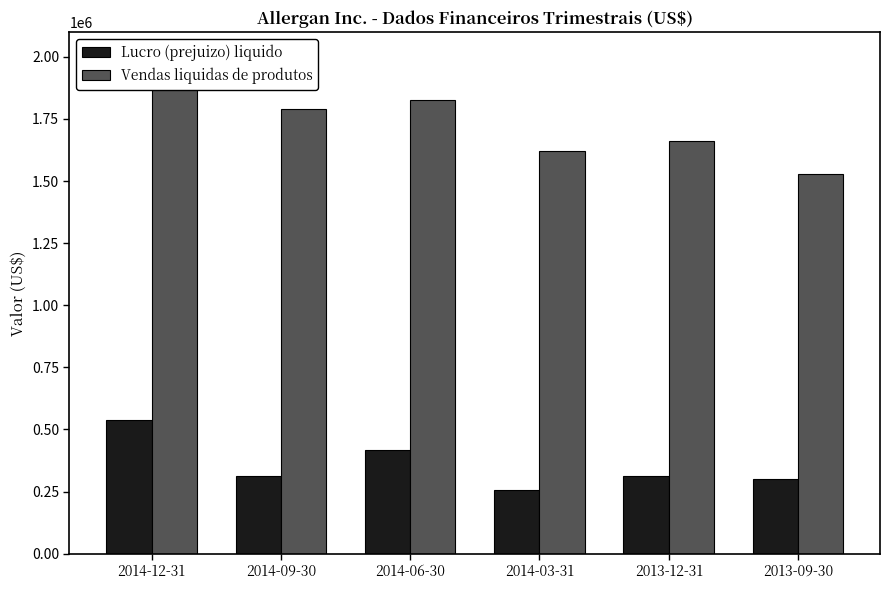

What is the label of the 6th bar from the right?

2014-12-31